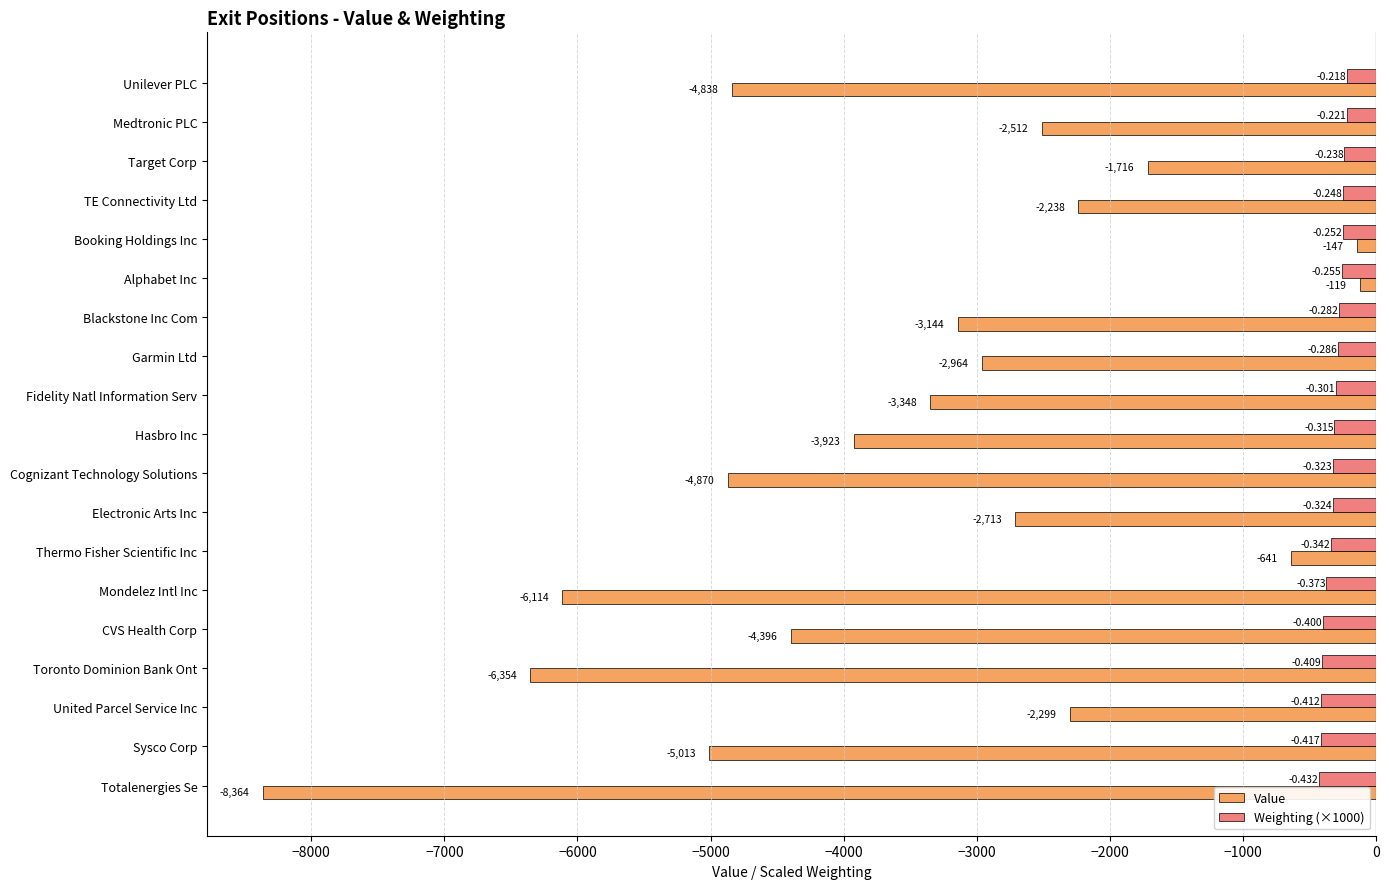

Which series changed the most between Unilever PLC and Fidelity Natl Information Serv?

Value